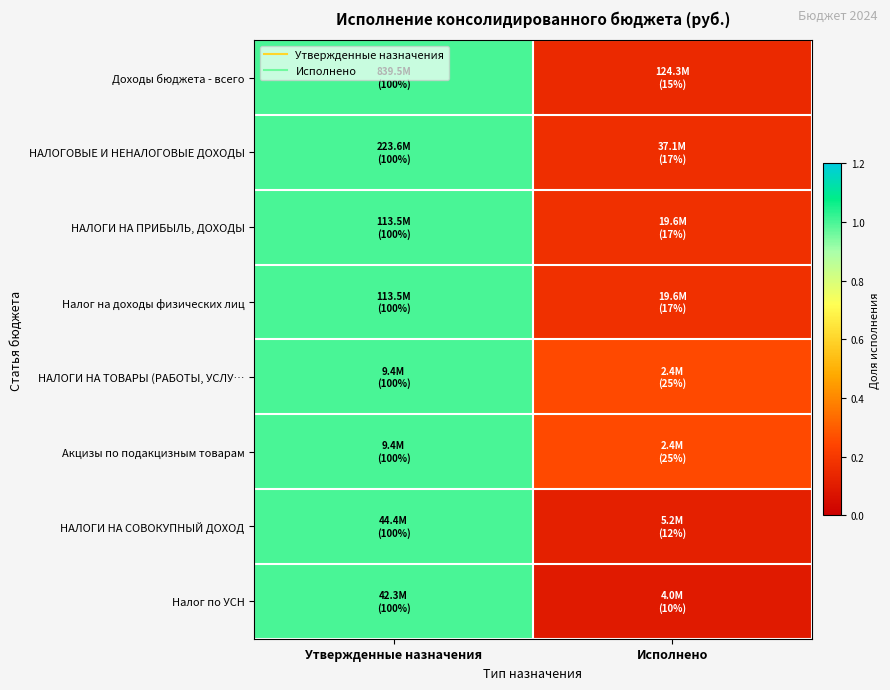

Reading left to right, extract all data points from this chart.

Доходы бюджета - всего: Утвержденные назначения=1.0	Исполнено=0.1
НАЛОГОВЫЕ И НЕНАЛОГОВЫЕ ДОХОДЫ: Утвержденные назначения=1.0	Исполнено=0.2
НАЛОГИ НА ПРИБЫЛЬ, ДОХОДЫ: Утвержденные назначения=1.0	Исполнено=0.2
Налог на доходы физических лиц: Утвержденные назначения=1.0	Исполнено=0.2
НАЛОГИ НА ТОВАРЫ (РАБОТЫ, УСЛУ…: Утвержденные назначения=1.0	Исполнено=0.3
Акцизы по подакцизным товарам: Утвержденные назначения=1.0	Исполнено=0.3
НАЛОГИ НА СОВОКУПНЫЙ ДОХОД: Утвержденные назначения=1.0	Исполнено=0.1
Налог по УСН: Утвержденные назначения=1.0	Исполнено=0.1